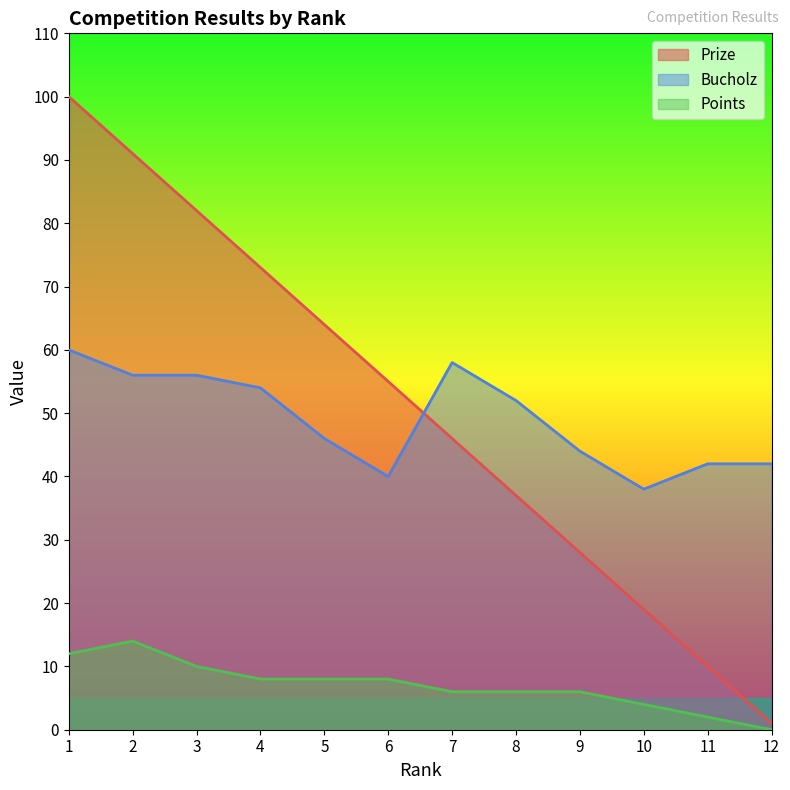

What is the maximum value for Bucholz?

60